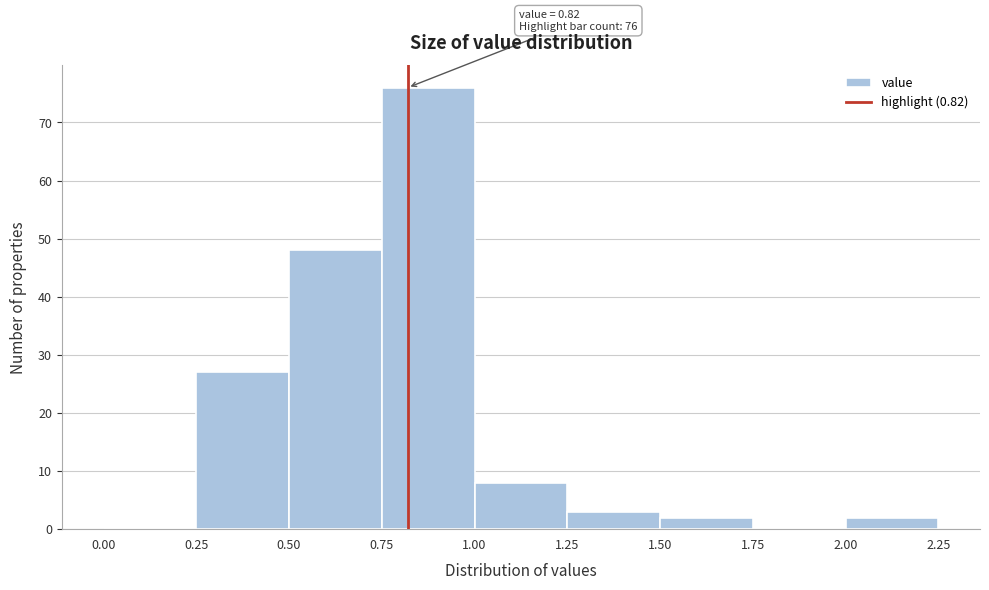

Over which range of the x-axis is the bar tallest?

0.75 to 1.00